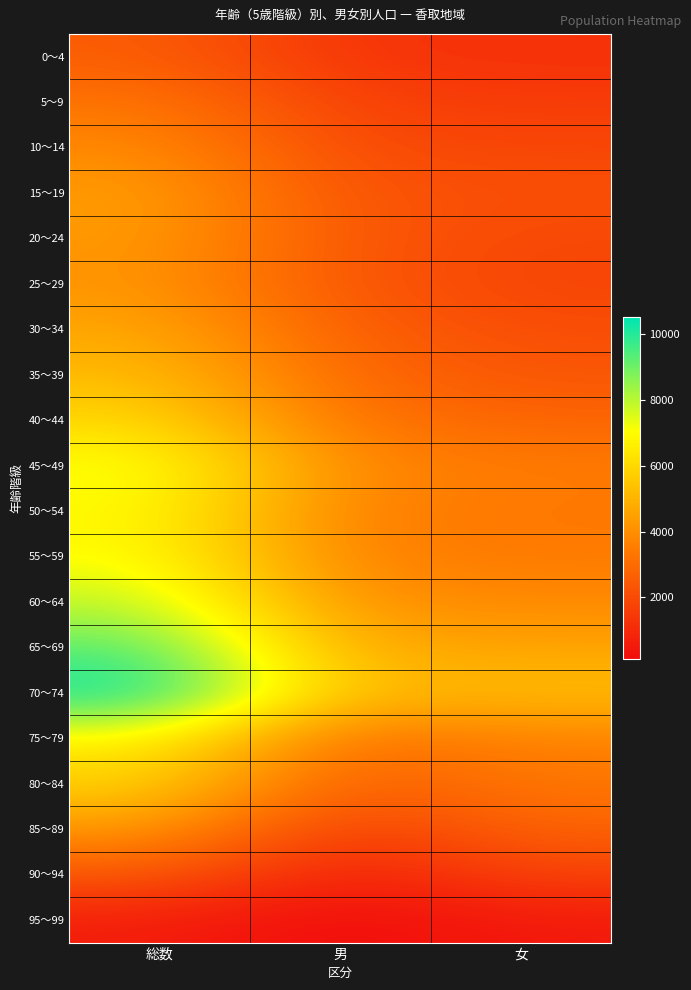

What is the total value across all series at 女?

53725